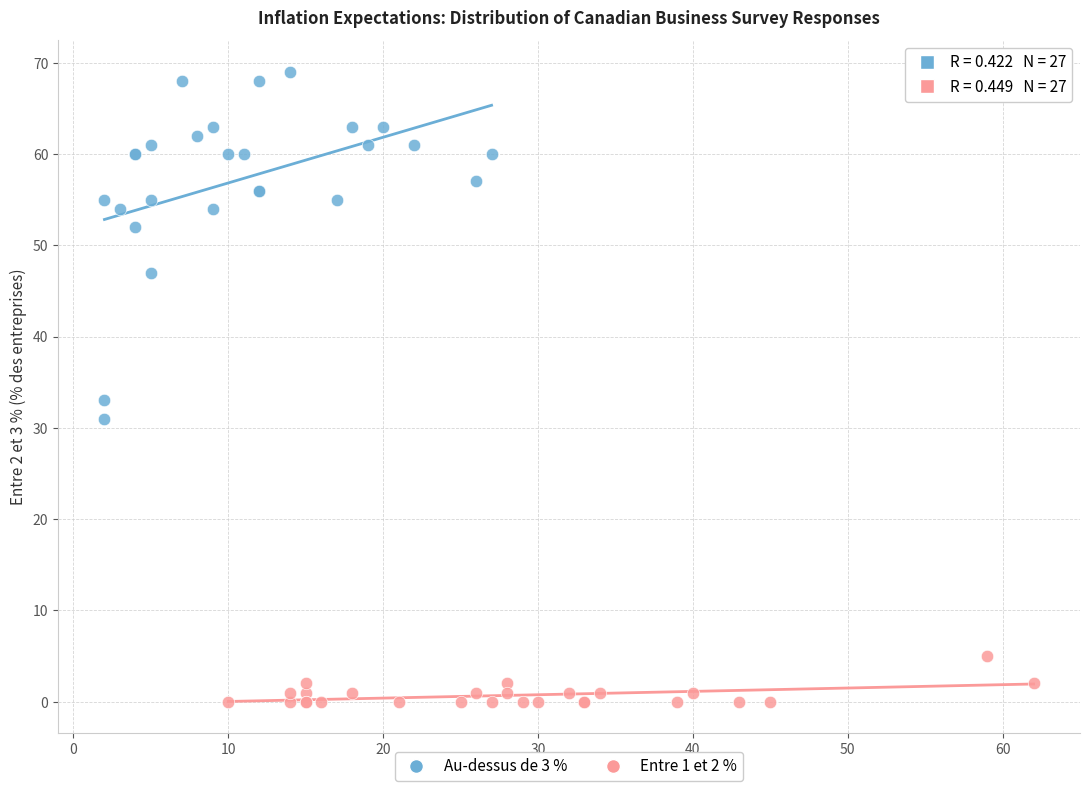

Which series reaches the maximum Y coordinate?

Au-dessus de 3 %